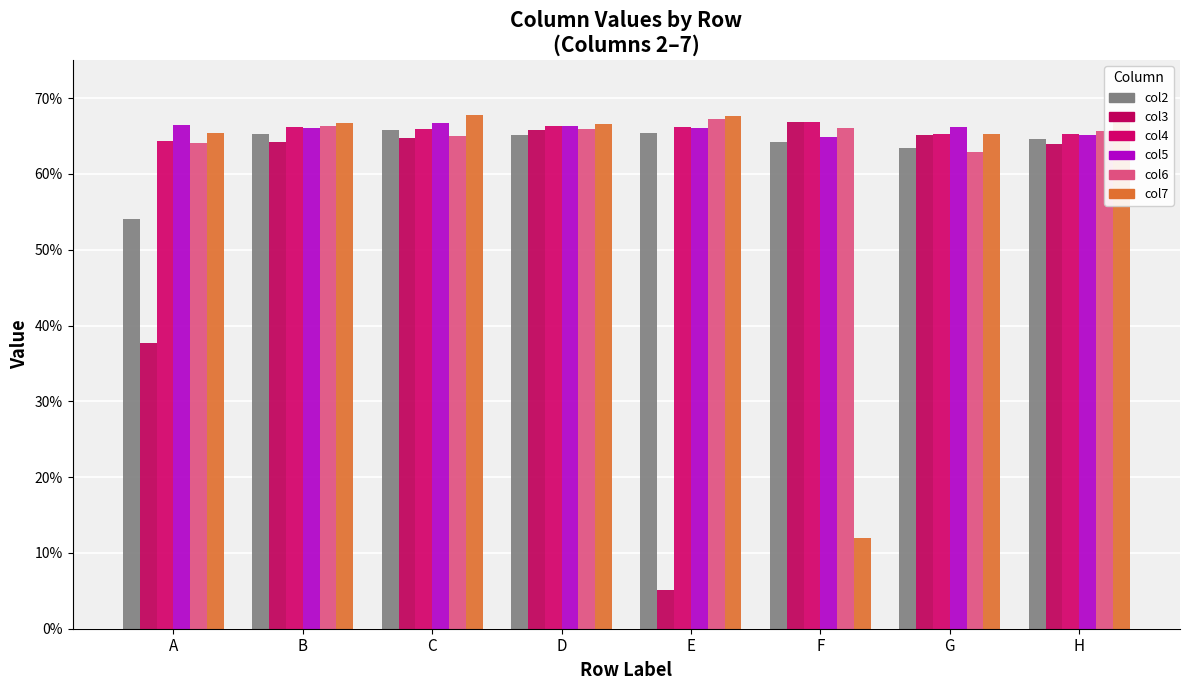

At which label does col6 reach its peak?

E